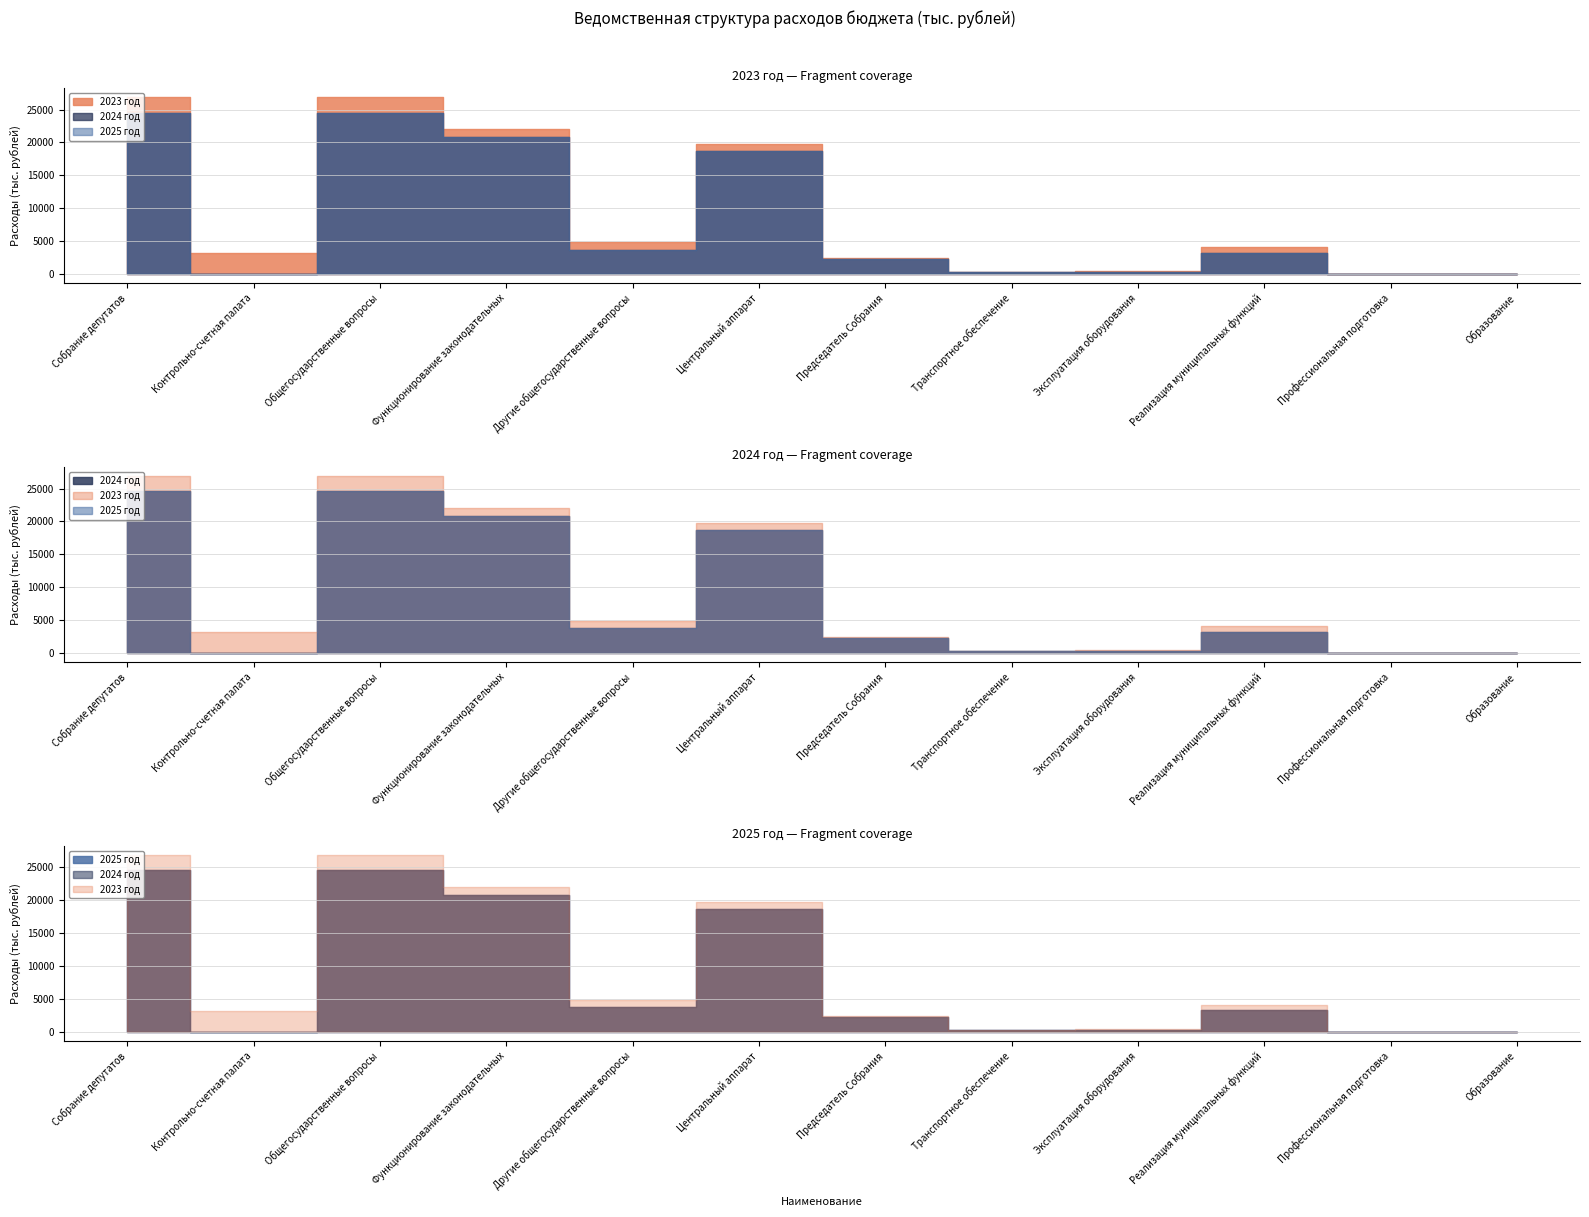

At which label is 2025 год closest to 12274?

Центральный аппарат